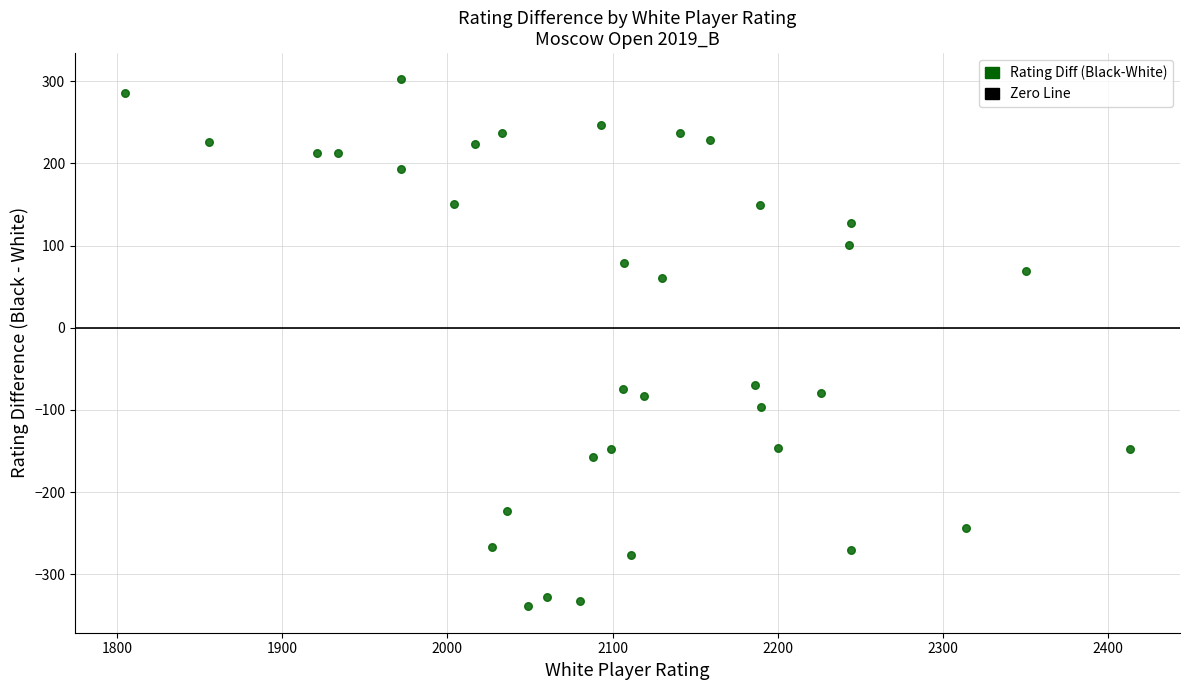

What is the range of Y values (max minus min)?

641